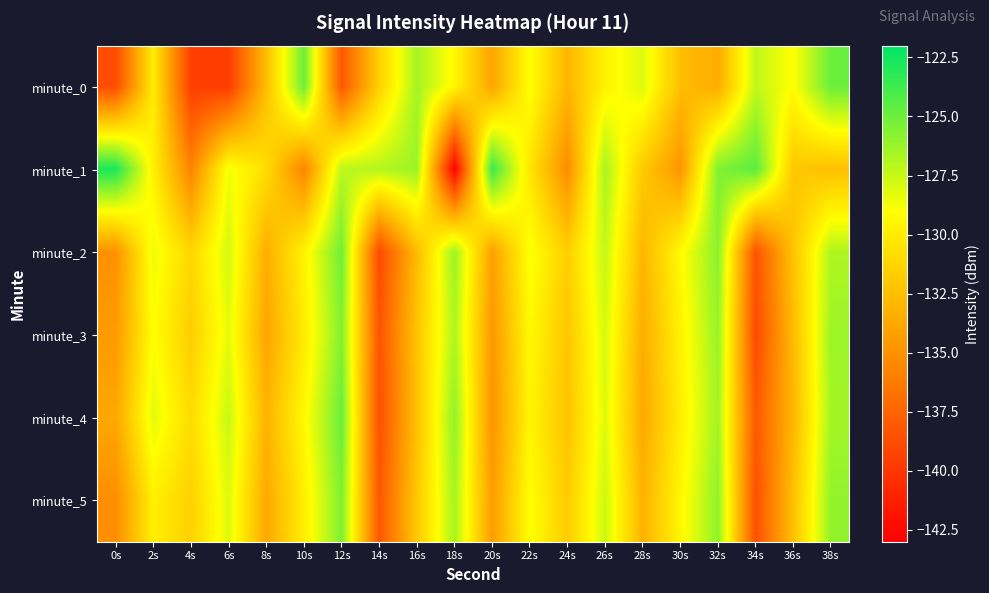

Which series has the largest total across all categories?

minute_1